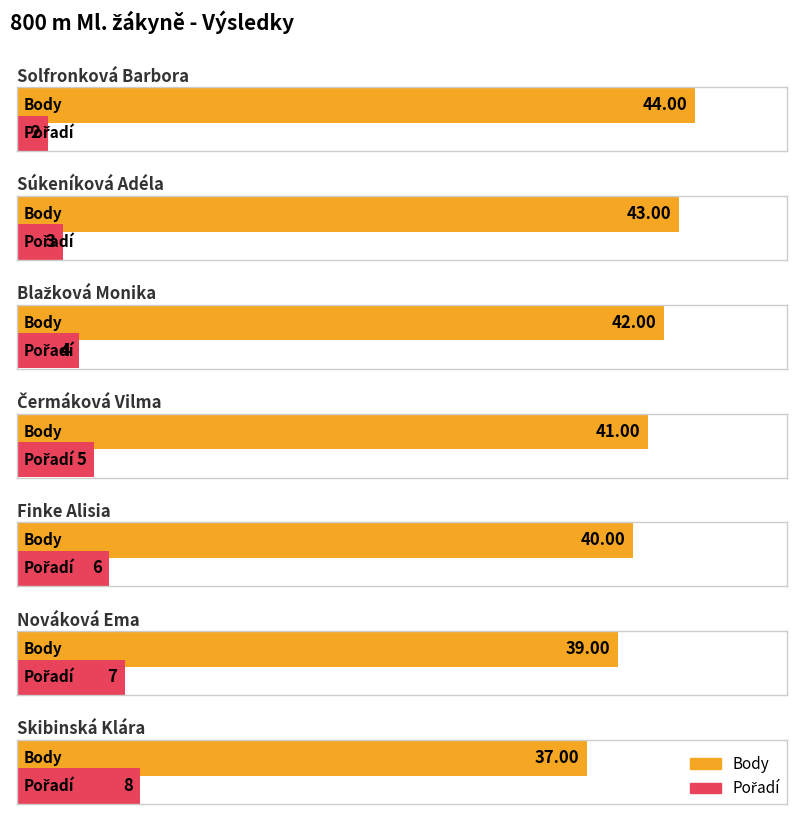

What is the value of the 5th bar from the left?

40